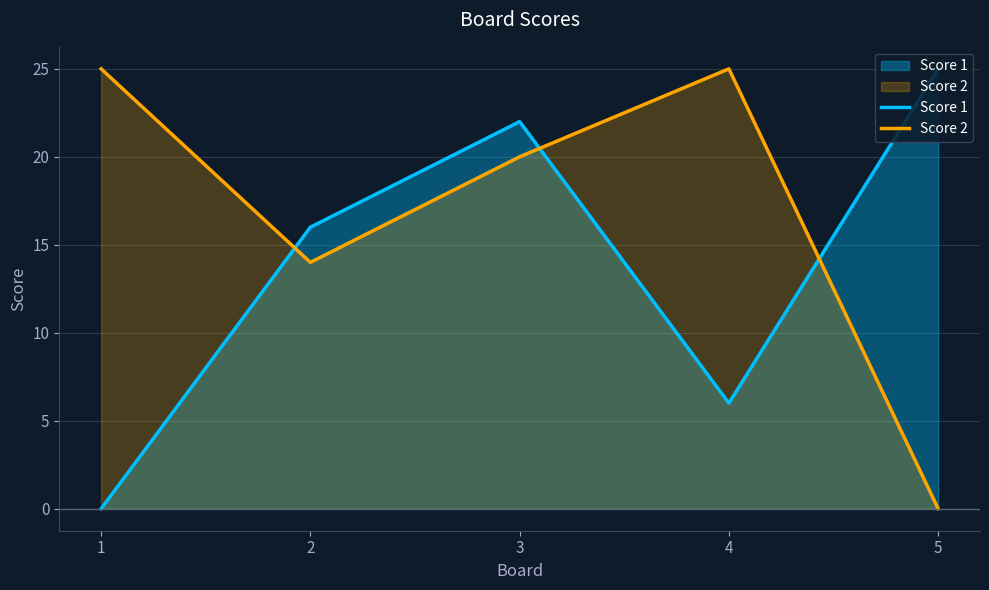

The value of Score 1 at 3 is 6. True or false?

False